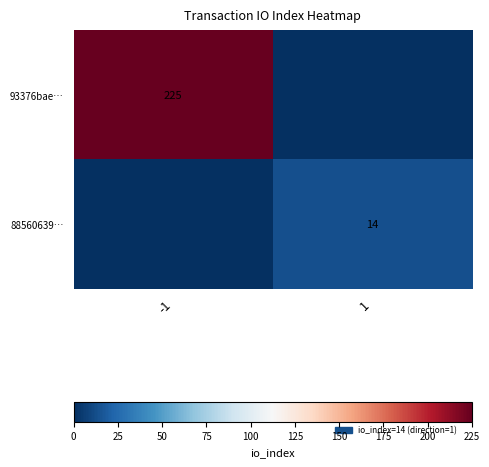

The value of 88560639… at 1 is 14. True or false?

True